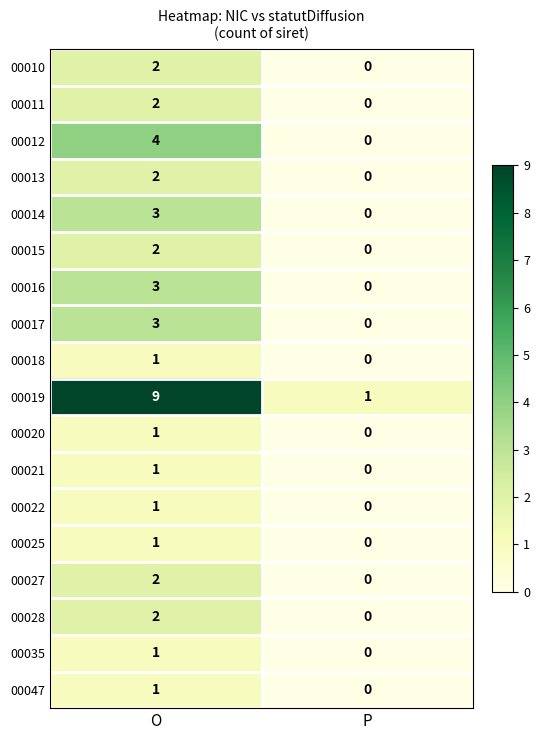

How many distinct data groups are displayed?

18